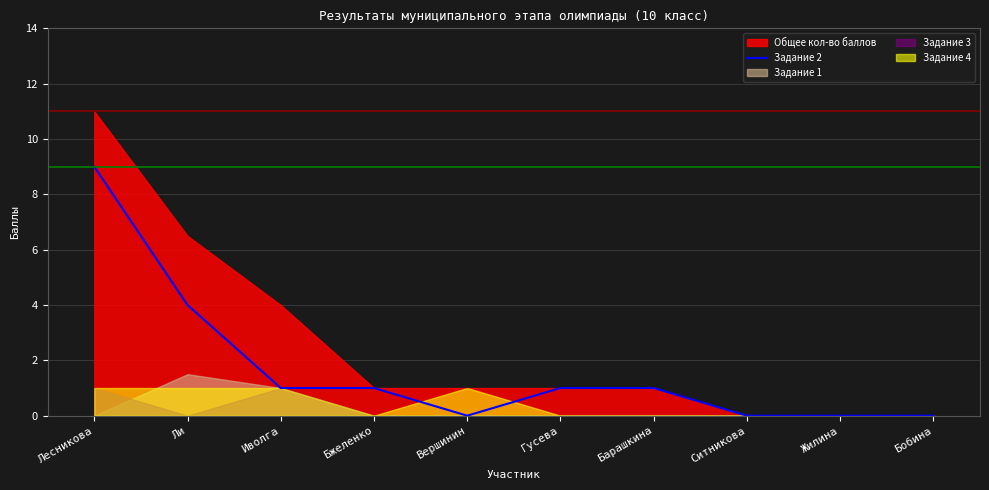

What is the label of the 8th point from the left?

Ситникова